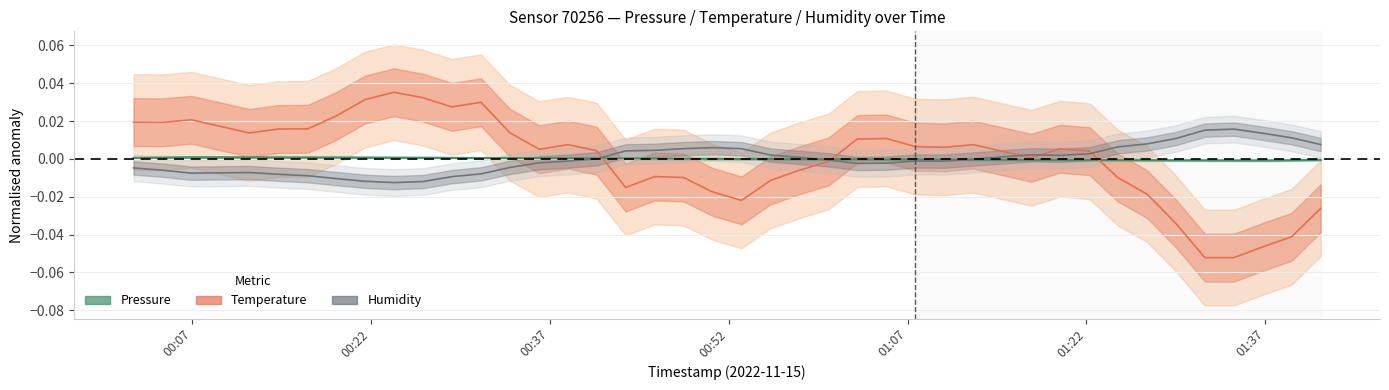

Does the chart have visible grid lines?

Yes